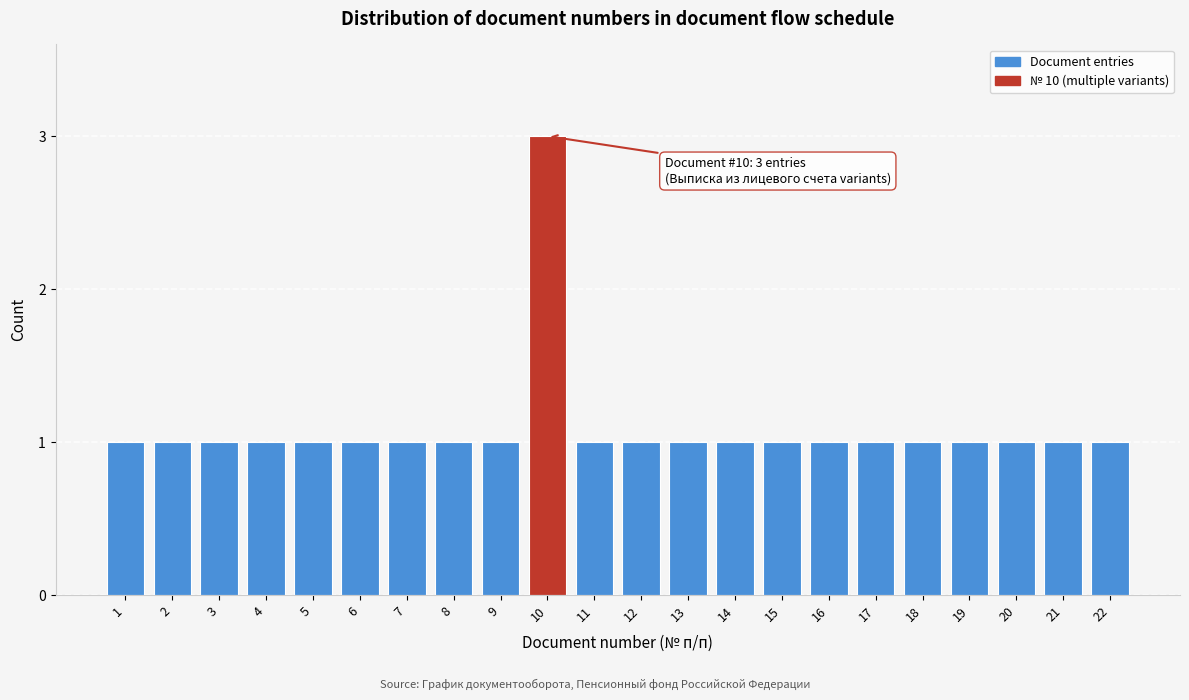

Reading left to right, list all the values displayed in this chart.

1=1	2=1	3=1	4=1	5=1	6=1	7=1	8=1	9=1	10=3	11=1	12=1	13=1	14=1	15=1	16=1	17=1	18=1	19=1	20=1	21=1	22=1